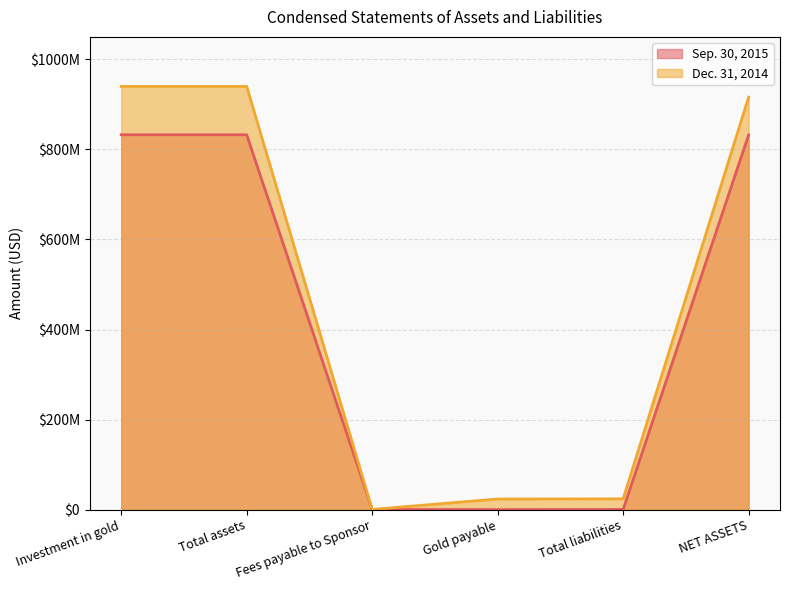

In Sep. 30, 2015, how many points are lower than both neighbors (excluding endpoints)?

1